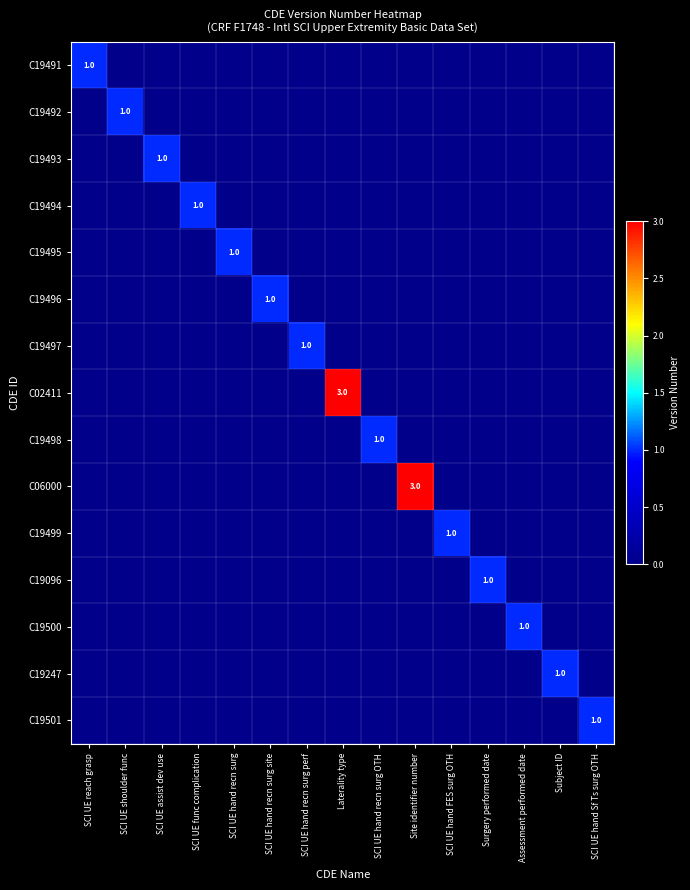

The value of C19494 at SCI UE func complication is 1. True or false?

True